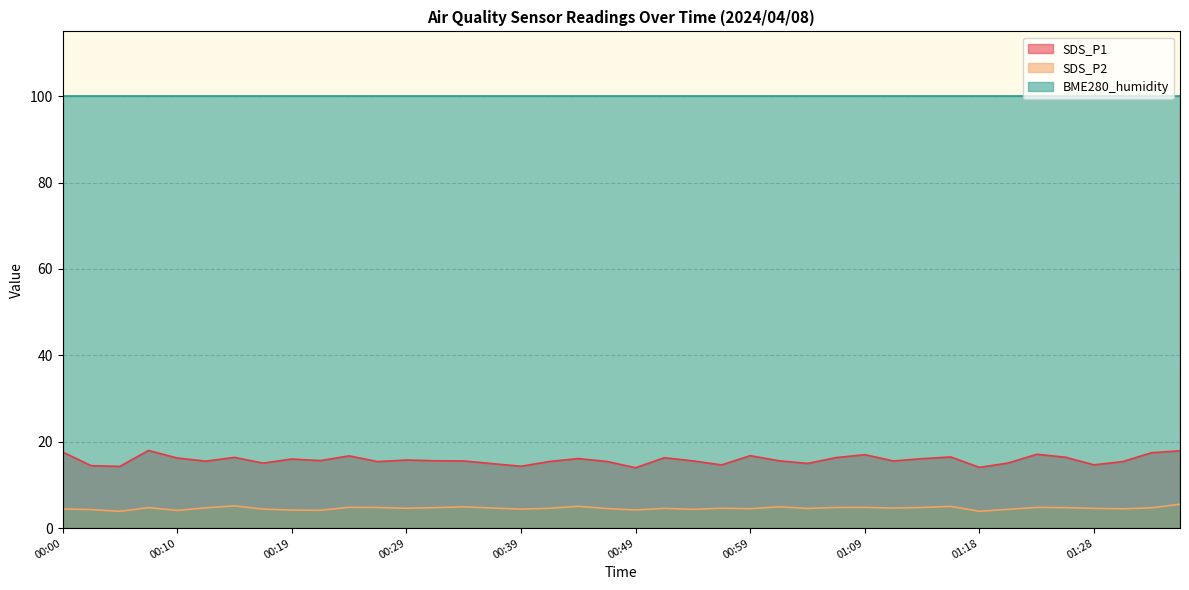

True or false: SDS_P2 and SDS_P1 cross at least once.

False